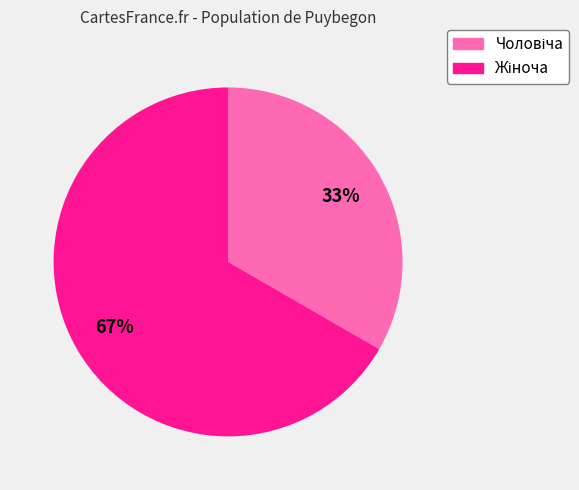

Does any single category account for the majority?

Yes